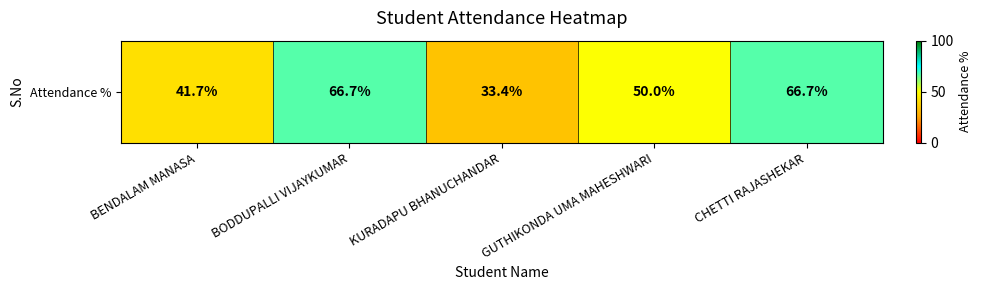

What is the difference between the second highest and minimum values?

33.3